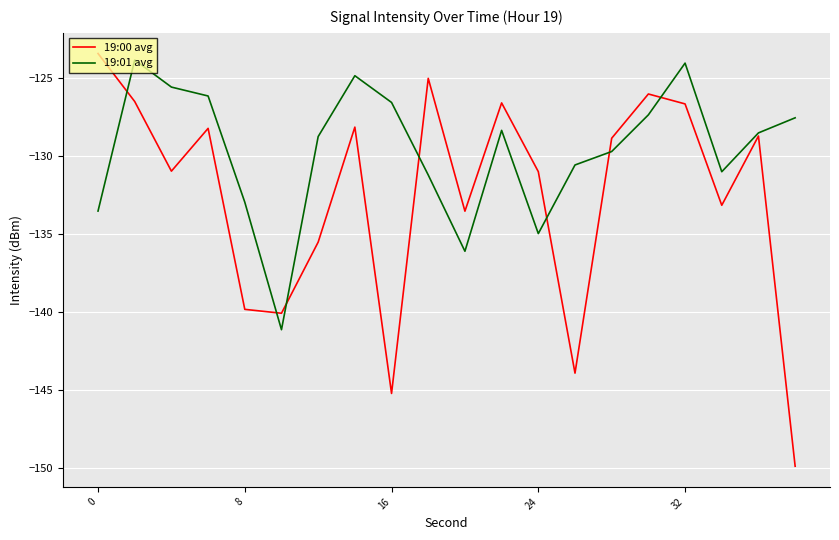

What is the difference between the maximum and second lowest values in the 19:00 avg series?

21.8